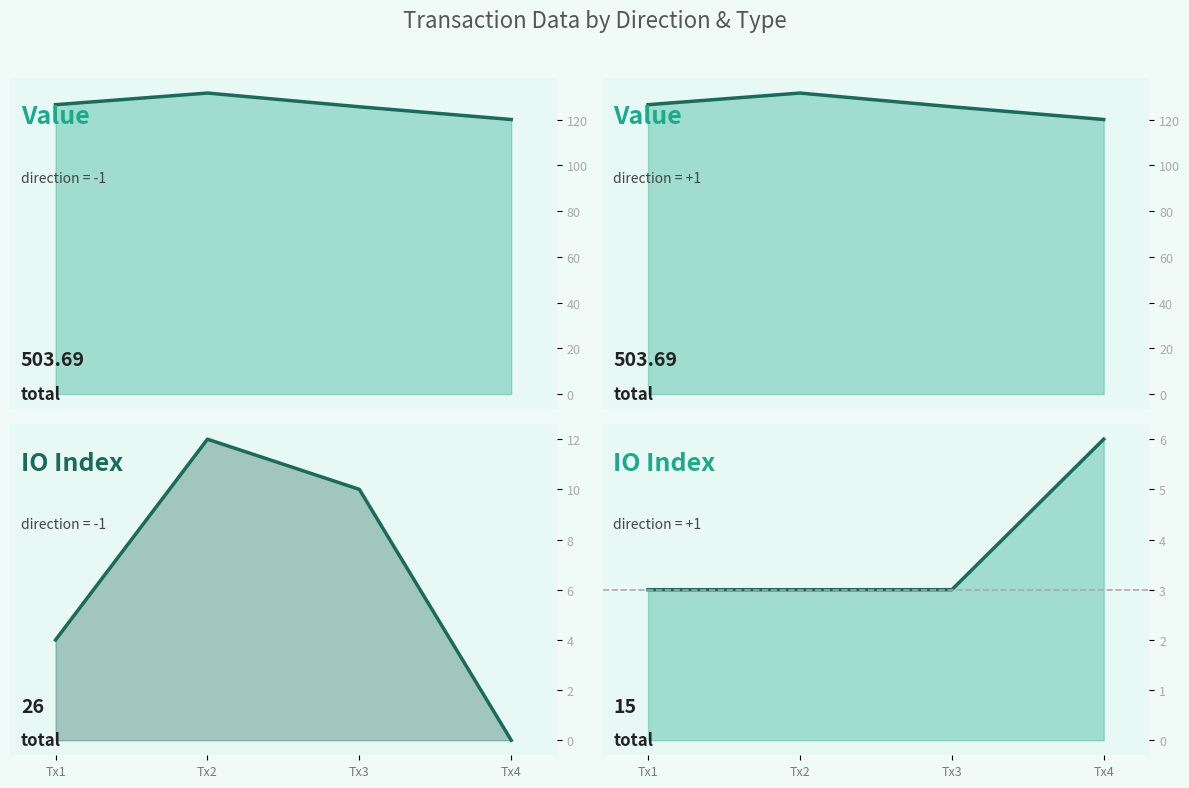

Which series has the largest total across all categories?

value (dir=-1)